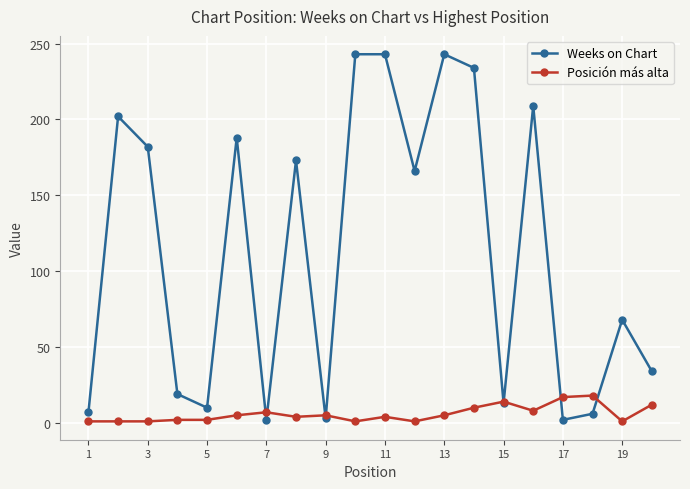

True or false: Weeks on Chart has more than 2 points higher than both neighbors.

True